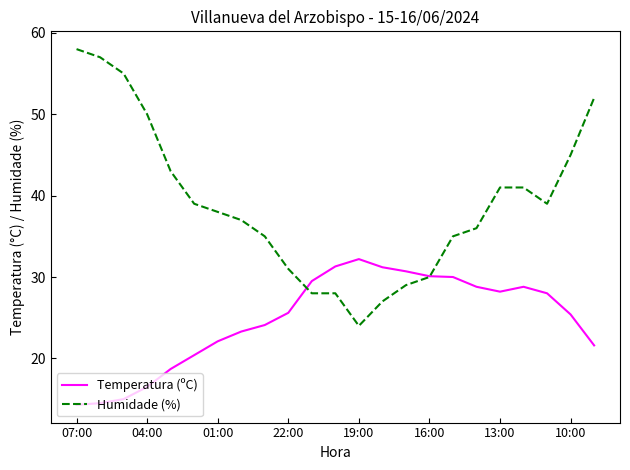

List the series in order of their overall mean, highest first.

Humidade (%), Temperatura (ºC)